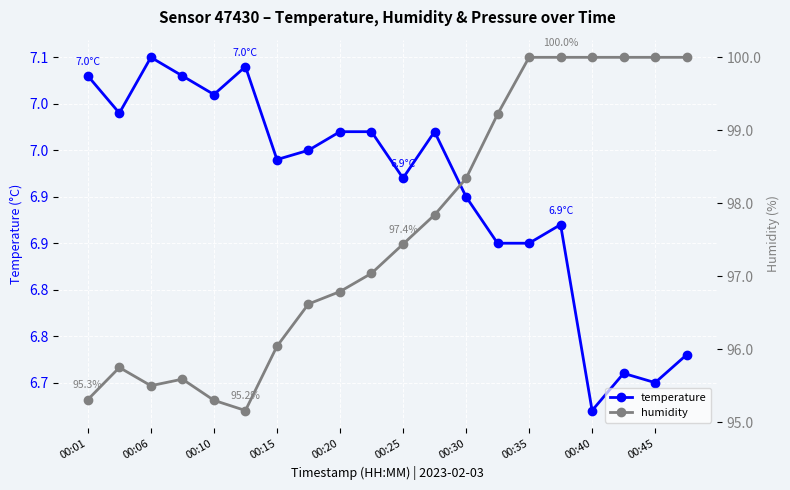

What is the sum of the humidity values at 18 and 19?

200.0